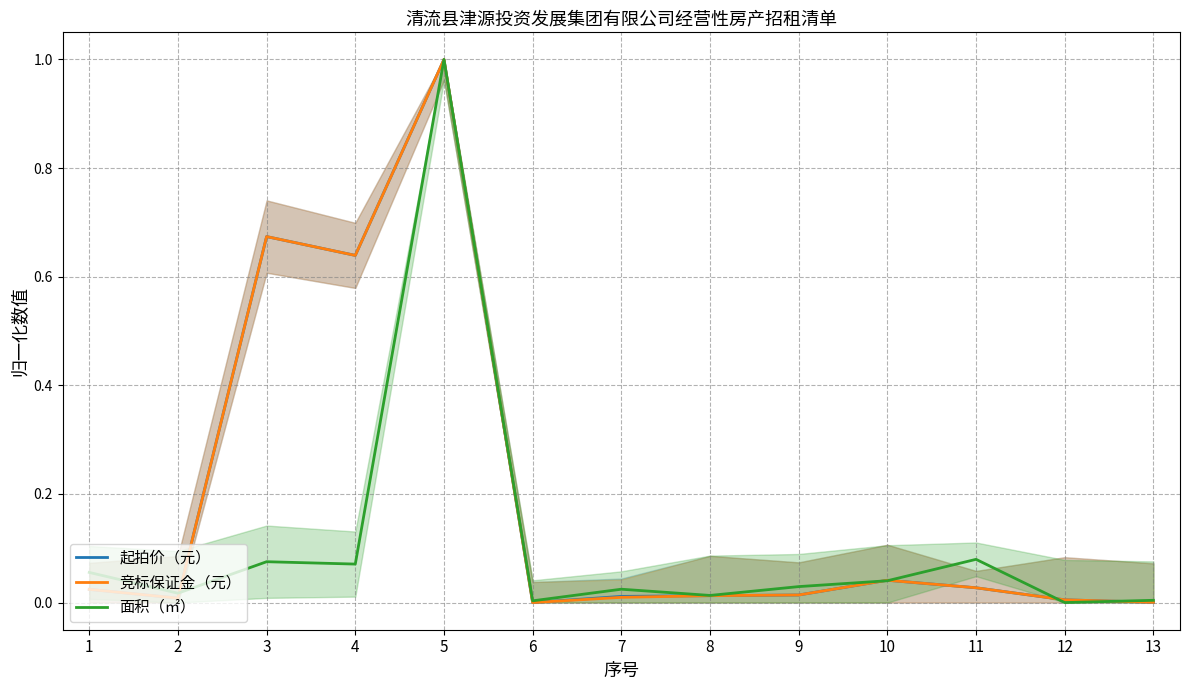

Reading left to right, transcribe all the data shown in this chart.

起拍价（元）: 1=0.0	2=0.0	3=0.7	4=0.6	5=1.0	6=0.0	7=0.0	8=0.0	9=0.0	10=0.0	11=0.0	12=0.0	13=0.0
竞标保证金（元）: 1=0.0	2=0.0	3=0.7	4=0.6	5=1.0	6=0.0	7=0.0	8=0.0	9=0.0	10=0.0	11=0.0	12=0.0	13=0.0
面积（㎡）: 1=0.1	2=0.0	3=0.1	4=0.1	5=1.0	6=0.0	7=0.0	8=0.0	9=0.0	10=0.0	11=0.1	12=0.0	13=0.0